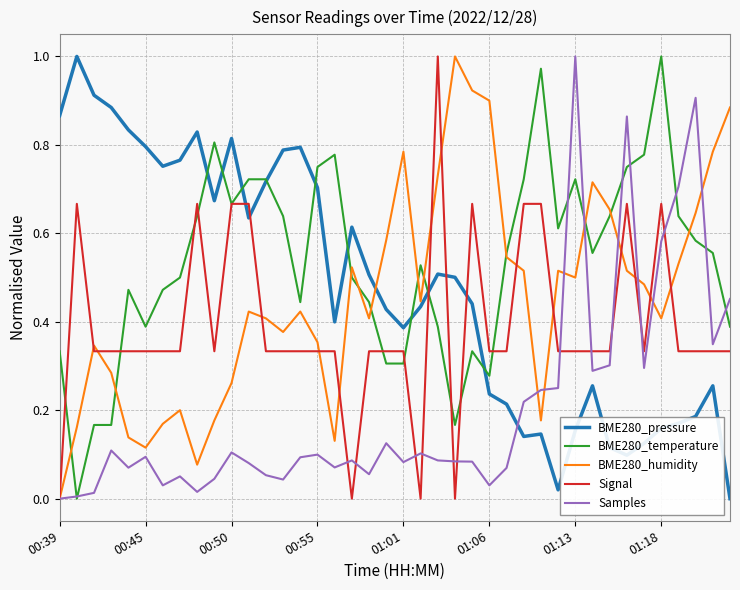

Which series has the largest total across all categories?

BME280_temperature